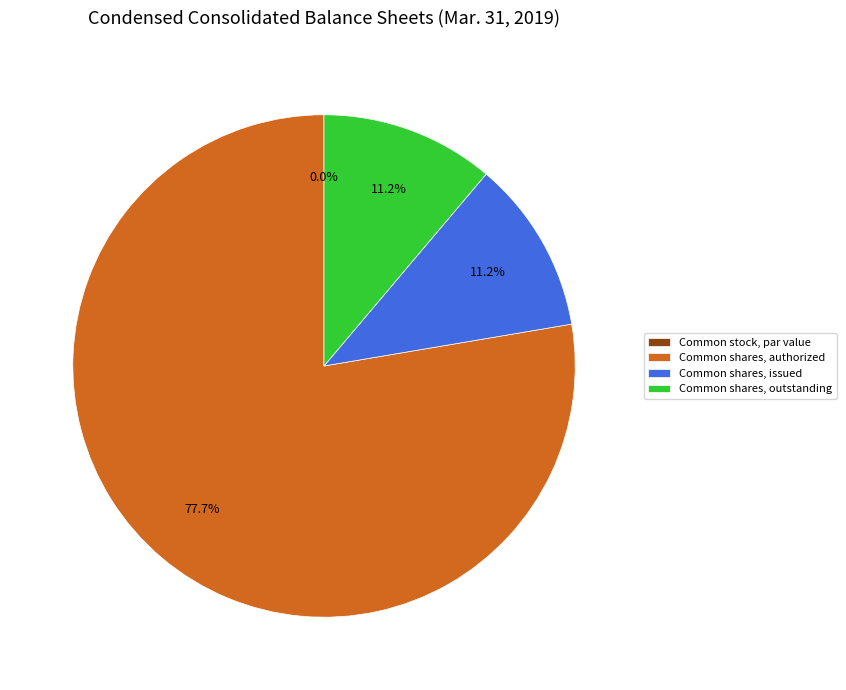

Is it true that Common shares, outstanding is 11% of the pie?

True